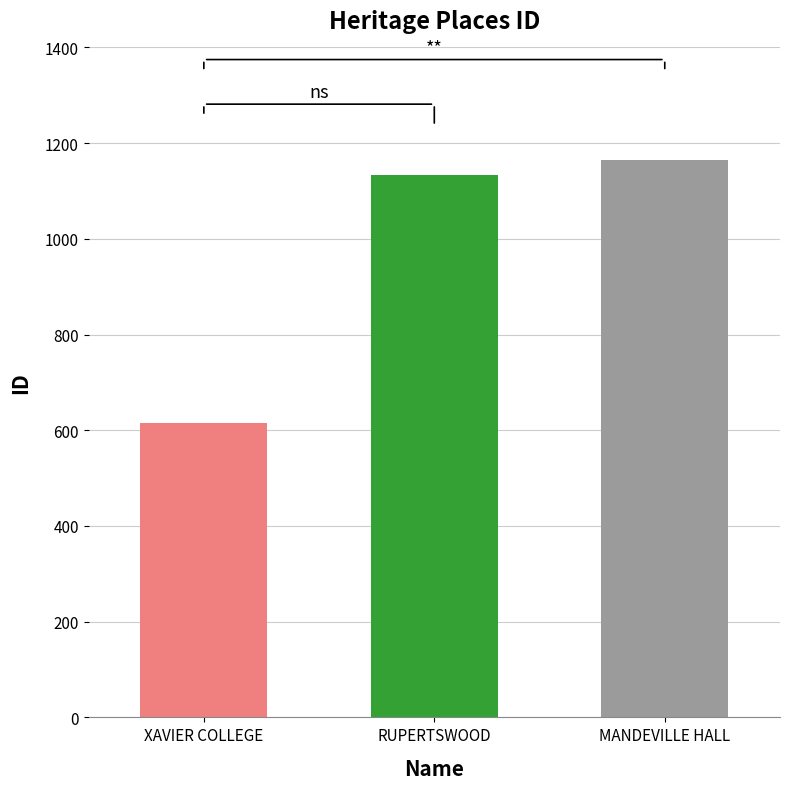

Reading left to right, what are all the values shown in this chart?

XAVIER COLLEGE=615	RUPERTSWOOD=1133	MANDEVILLE HALL=1165